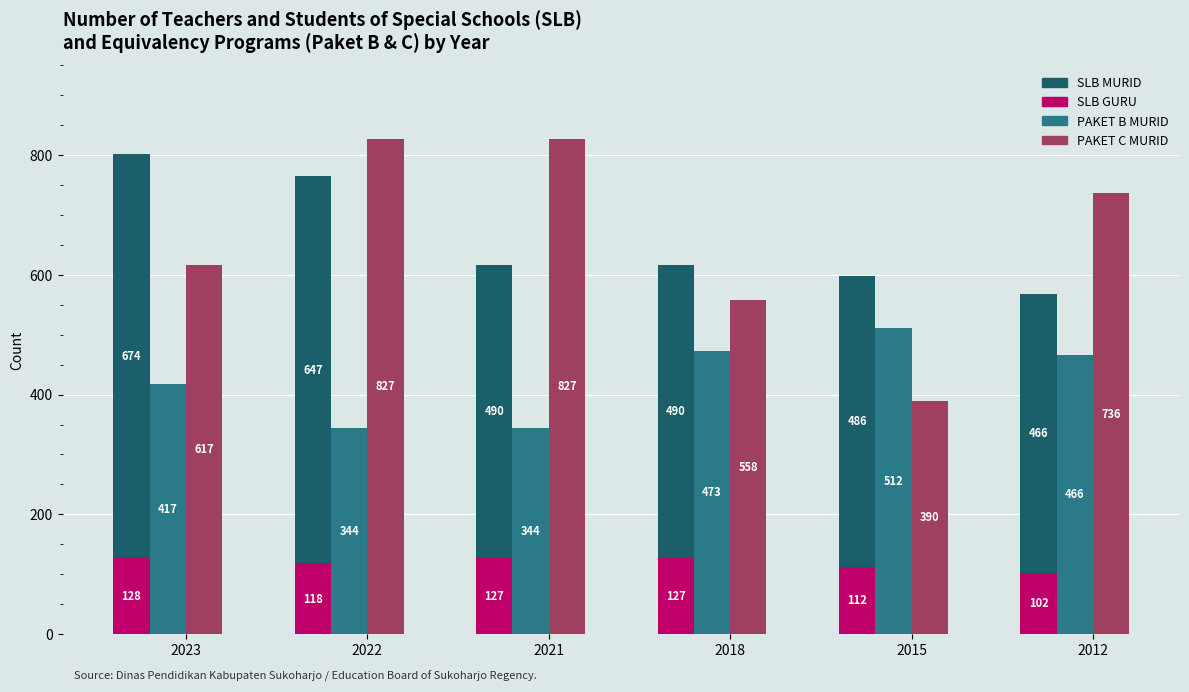

Count the number of categories in the chart.

6